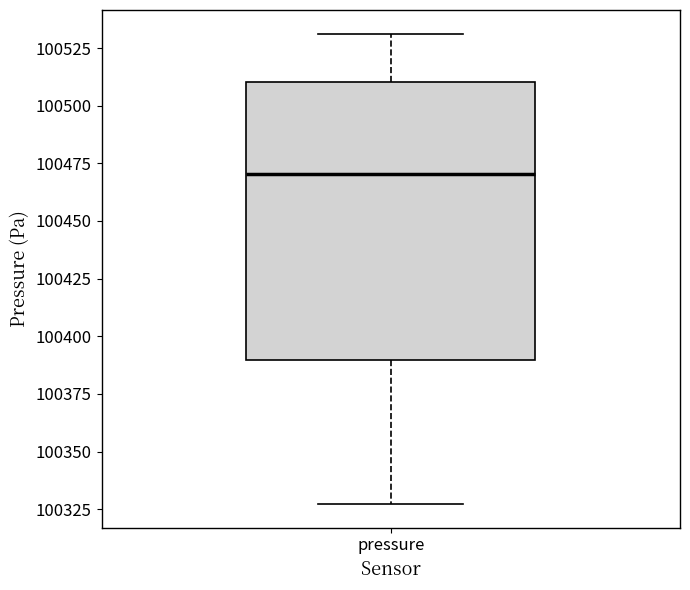

Where does the median line of the box for pressure sit on the y-axis? The values are not printed on the chart, so give them approximately, as read against the axis.

100470